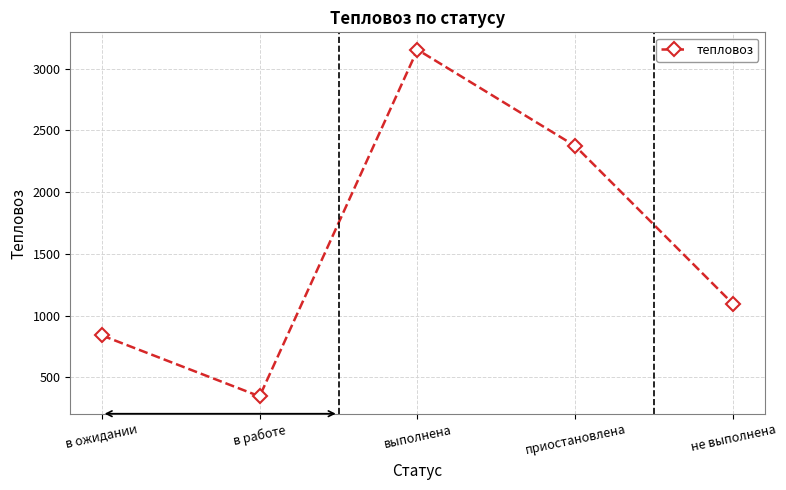

What is the label of the 4th point from the left?

приостановлена